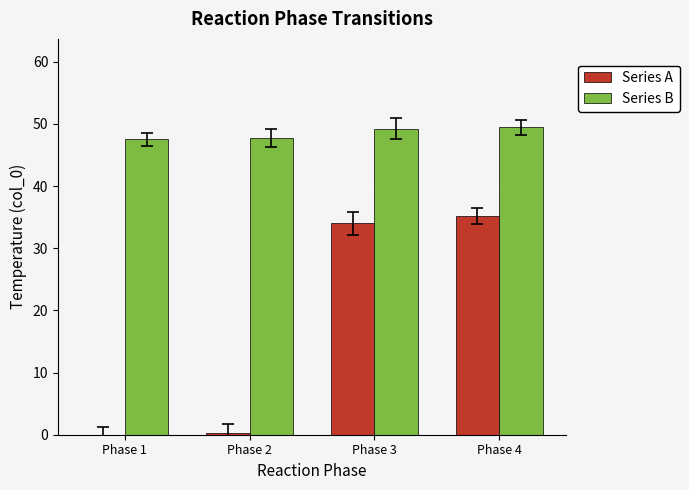

What is the sum of all Series A values?

69.5